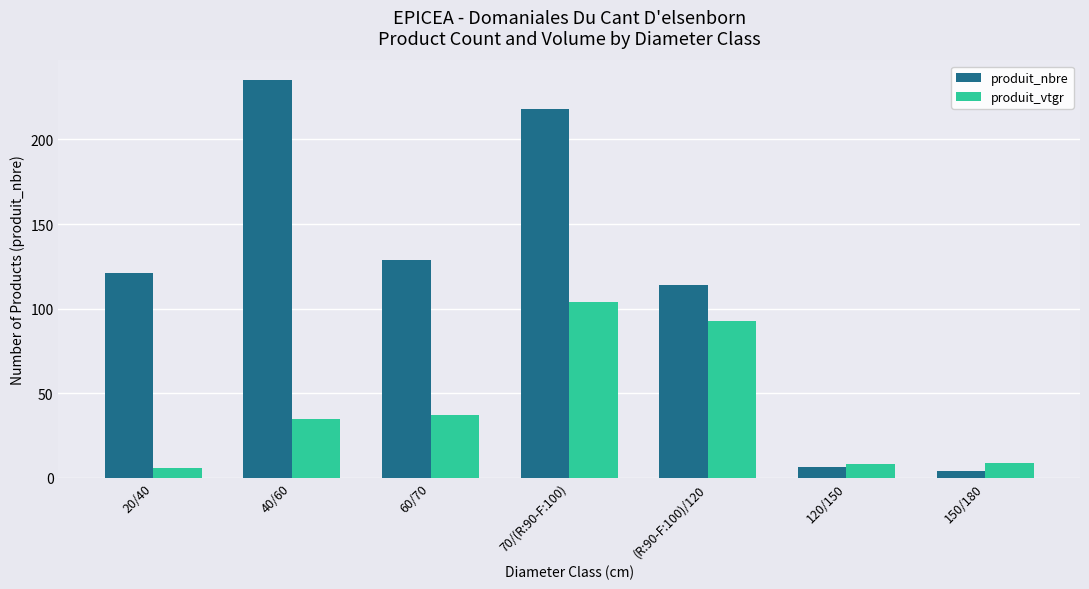

Is it true that produit_nbre equals 121.0 at 20/40?

True